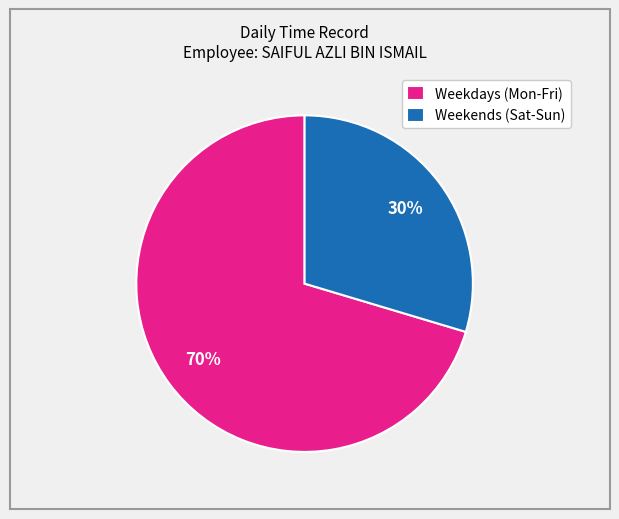

To the nearest percent, what percentage of the pie is Weekdays (Mon-Fri)?

70%